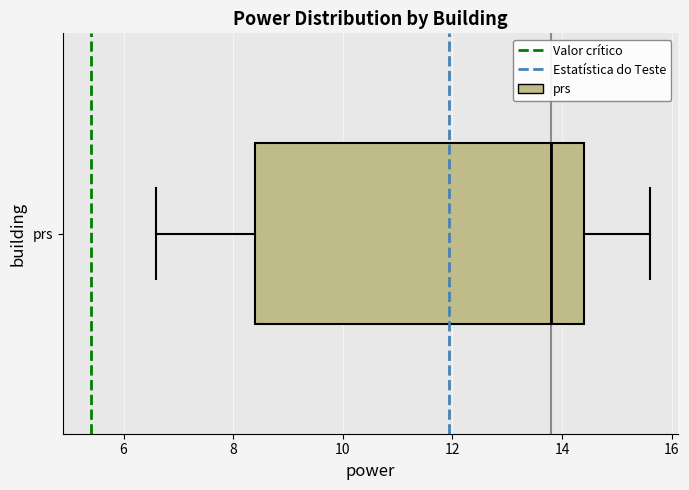

Read this box plot against the x-axis: the position of the median line, the range covered by the box, and the ends of both whiskers. The values are not printed on the chart, so give them approximately, as read against the axis.

median 13.8, box 8.4 to 14.4, whiskers 6.6 to 15.6